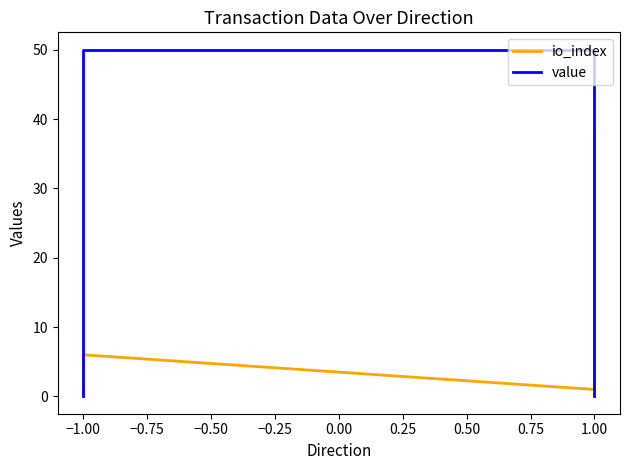

After their last crossing, which series has the higher values: io_index or value?

io_index